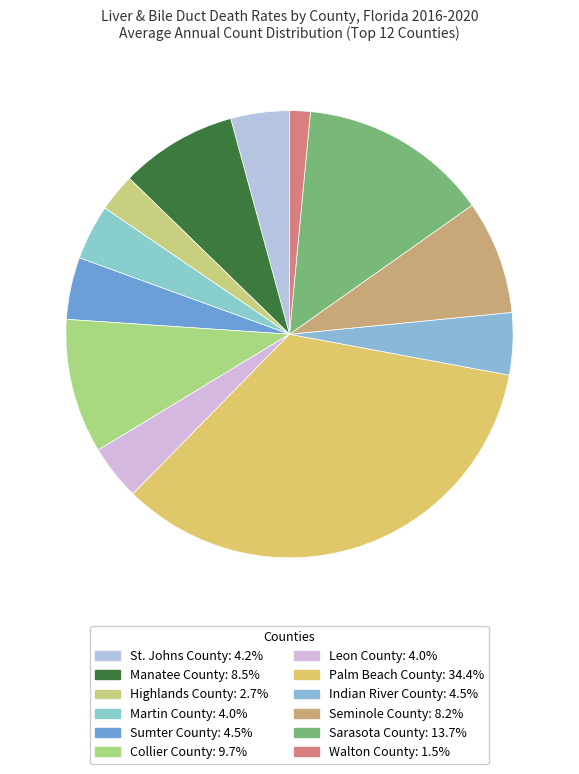

True or false: Manatee County accounts for 8% of the total.

True